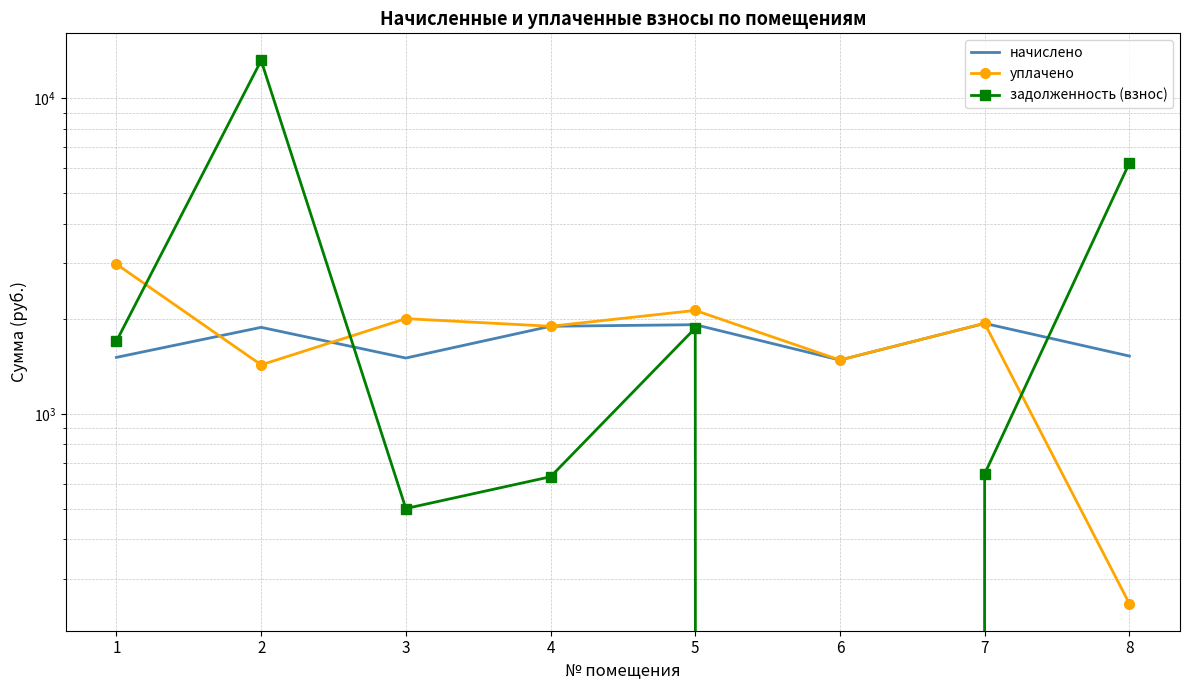

What is the highest value of the начислено series?

1935.7